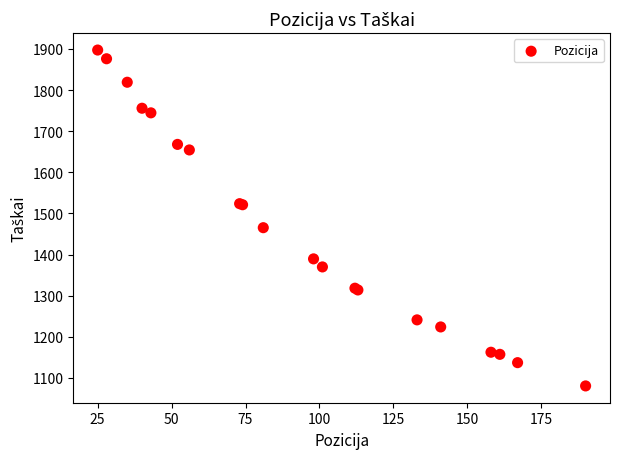

What Y value in the scatter plot is closest to 1488?

1465.3